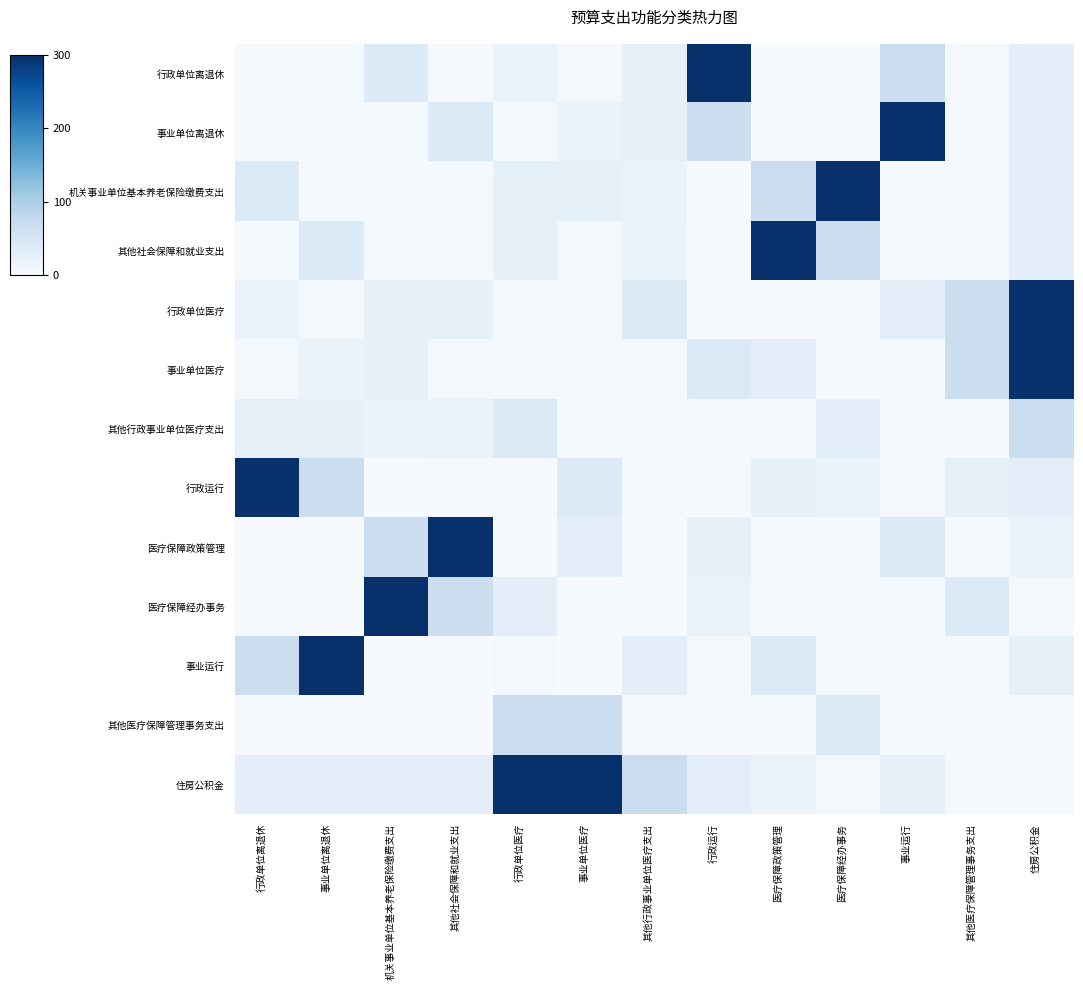

What is the total value across all series at 行政单位离退休?

505.3